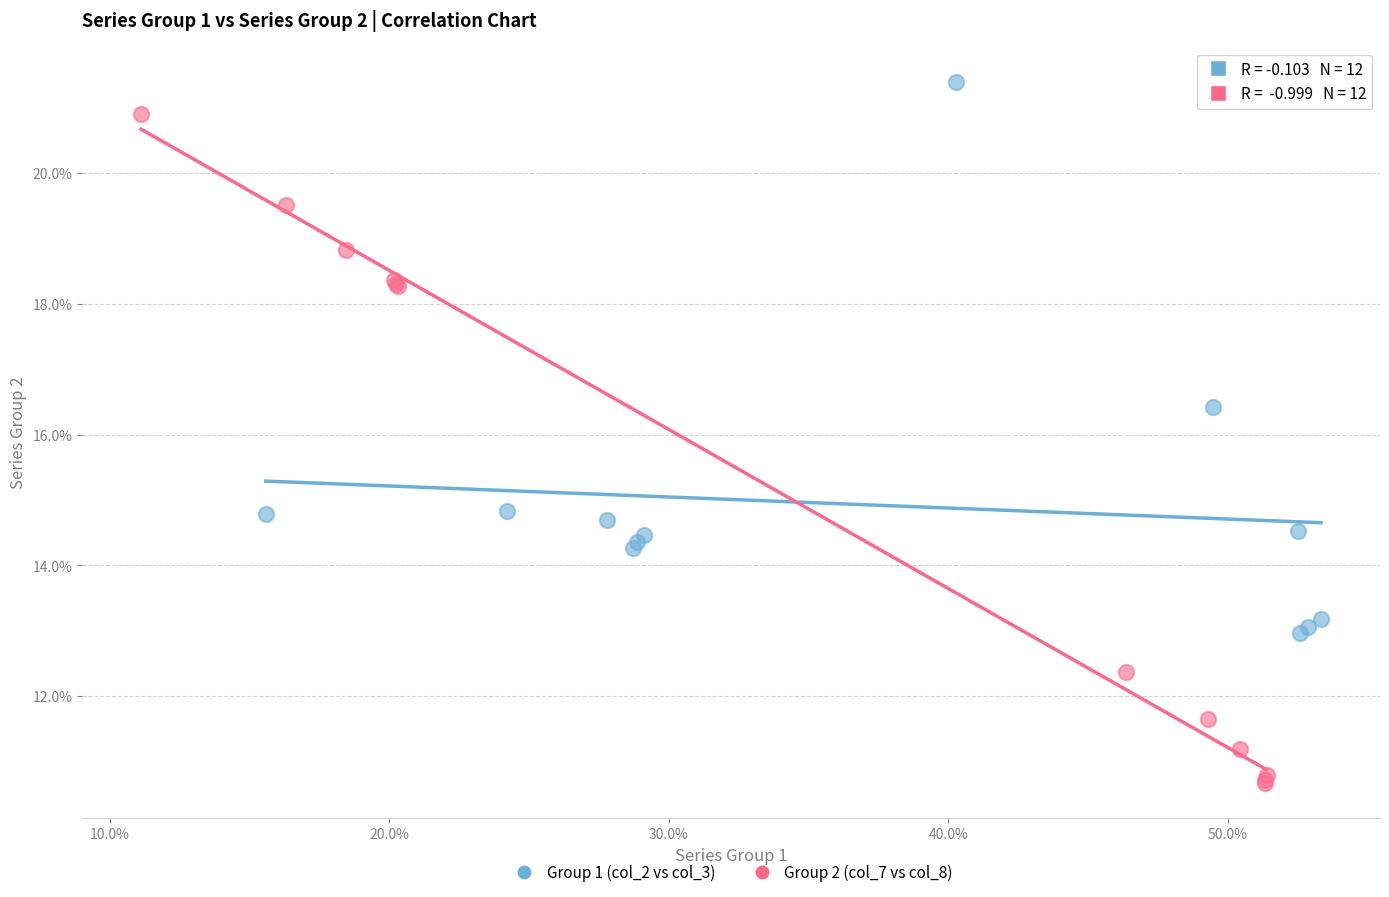

Which series reaches the minimum Y coordinate?

Group 2 (col_7 vs col_8)